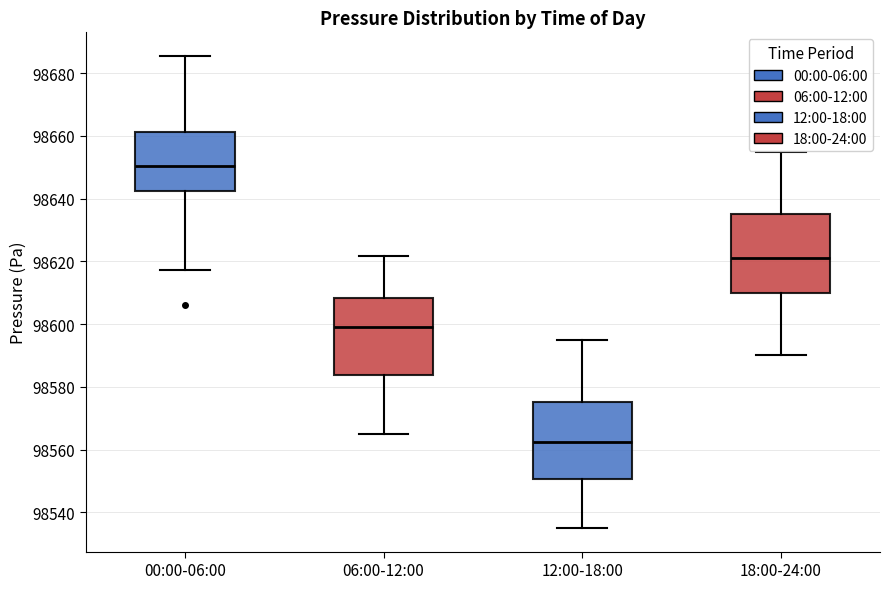

Reading left to right, transcribe this box plot: for each box, give where its median line is, the range the box spans, and where its two whiskers end, as read against the y-axis. The values are not printed on the chart, so give them approximately, as read against the axis.

00:00-06:00: median 98650, box 98642 to 98662, whiskers 98618 to 98686
06:00-12:00: median 98600, box 98584 to 98608, whiskers 98566 to 98622
12:00-18:00: median 98562, box 98550 to 98576, whiskers 98536 to 98596
18:00-24:00: median 98622, box 98610 to 98636, whiskers 98590 to 98656